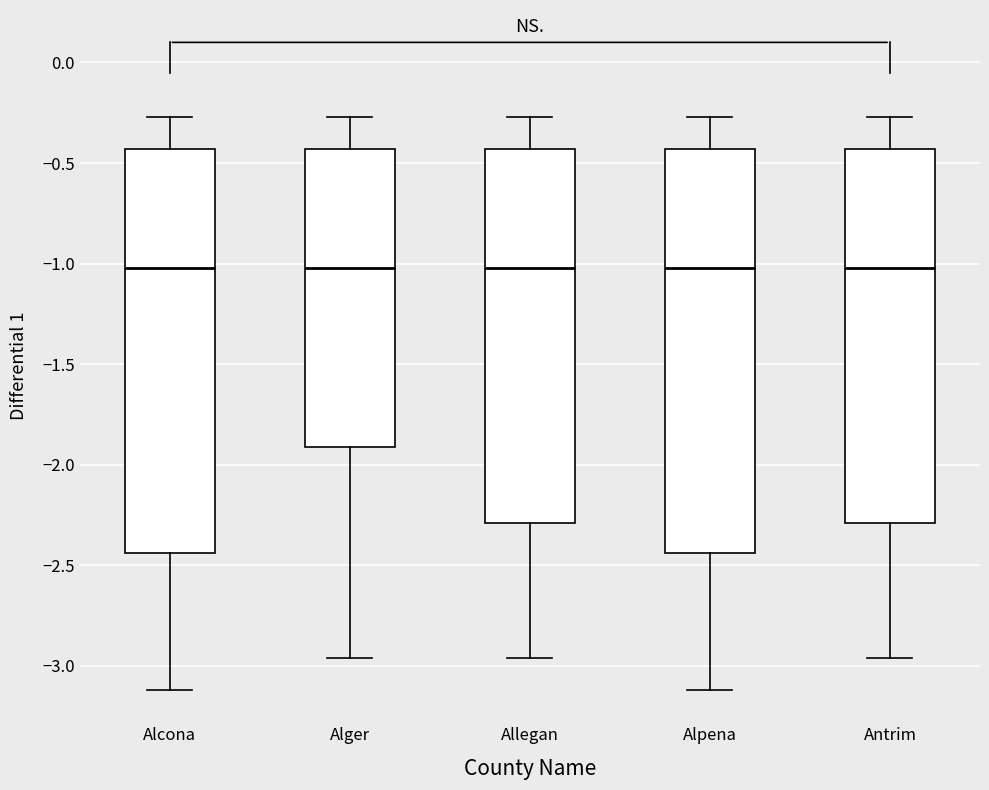

Reading left to right, read every box against the y-axis: the position of its median line, the range the box covers, and the ends of its whiskers. The values are not printed on the chart, so give them approximately, as read against the axis.

Alcona: median -1.00, box -2.45 to -0.45, whiskers -3.10 to -0.25
Alger: median -1.00, box -1.90 to -0.45, whiskers -2.95 to -0.25
Allegan: median -1.00, box -2.30 to -0.45, whiskers -2.95 to -0.25
Alpena: median -1.00, box -2.45 to -0.45, whiskers -3.10 to -0.25
Antrim: median -1.00, box -2.30 to -0.45, whiskers -2.95 to -0.25